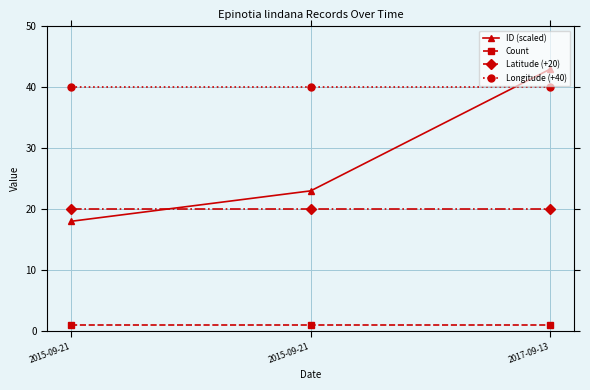

What is the spread (max minus min) of values at 2015-09-21?

39.0